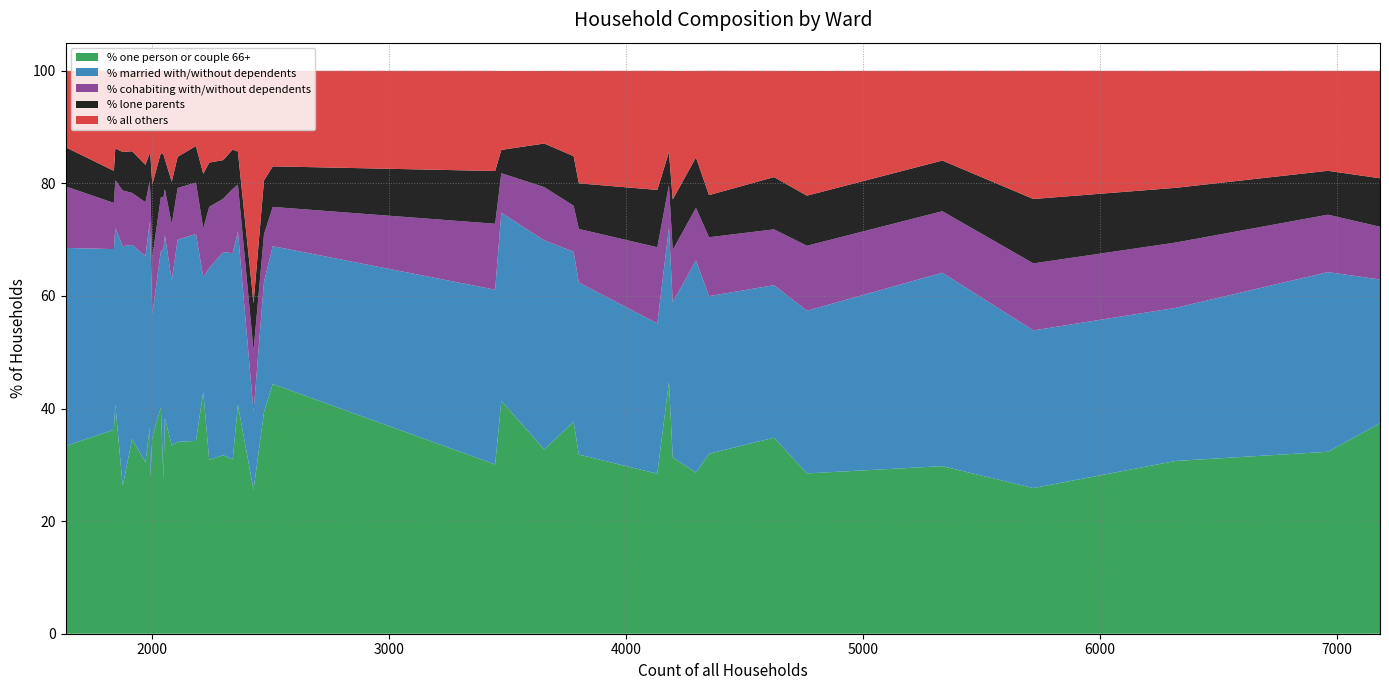

Reading left to right, extract all data points from this chart.

% one person or couple 66+: Beacon Ward=36.6	Beaminster Ward=40.2	Blackmore Vale=30.4	Blandford Ward=28.5	Bridport Ward=37.4	Chalk Valleys Ward=34.1	Charminster St. Mary's Ward=30.9	Chesil Bank Ward=40.8	Chickerell Ward=30.1	Colehill and Wimborne Minster East Ward=32.7	Corfe Mullen Ward=28.6	Cranborne and Alderholt Ward=27.5	Cranborne Chase Ward=26.2	Crossways Ward=33.4	Dorchester East Ward=31.8	Dorchester Poundbury Ward=35.0	Dorchester West Ward=31.3	Eggardon Ward=31.7	Ferndown North Ward=44.8	Ferndown South Ward=37.6	Gillingham Ward=32.3	Hill Forts & Upper Tarrants Ward=34.6	Littlemoor and Preston Ward=34.8	Lyme and Charmouth Ward=44.4	Lytchett Matravers and Upton Ward=29.8	Marshwood Vale Ward=38.3	Melcombe Regis Ward=25.6	Portland Ward=25.9	Puddletown and Lower Winterborne Ward=31.0	Radipole Ward=32.0	Rodwell and Wyke Ward=30.7	Shaftesbury Town Ward=28.4	Sherborne East Ward=43.0	Sherborne Rural Ward=34.2	Sherborne West Ward=39.4	South East Purbeck Ward=36.2	St. Leonards and St. Ives Ward=41.4	Stalbridge and Marnhull Ward=40.7	Stour and Allen Vale Ward=27.9	Sturminster Newton Ward=33.5
% married with/without dependents: Beacon Ward=36.5	Beaminster Ward=27.8	Blackmore Vale=36.6	Blandford Ward=28.9	Bridport Ward=25.5	Chalk Valleys Ward=35.9	Charminster St. Mary's Ward=34.1	Chesil Bank Ward=31.3	Chickerell Ward=31.1	Colehill and Wimborne Minster East Ward=37.1	Corfe Mullen Ward=37.7	Cranborne and Alderholt Ward=40.7	Cranborne Chase Ward=42.6	Crossways Ward=35.2	Dorchester East Ward=30.6	Dorchester Poundbury Ward=21.8	Dorchester West Ward=27.6	Eggardon Ward=36.1	Ferndown North Ward=27.4	Ferndown South Ward=30.2	Gillingham Ward=31.9	Hill Forts & Upper Tarrants Ward=34.5	Littlemoor and Preston Ward=27.1	Lyme and Charmouth Ward=24.5	Lytchett Matravers and Upton Ward=34.4	Marshwood Vale Ward=32.5	Melcombe Regis Ward=13.8	Portland Ward=28.0	Puddletown and Lower Winterborne Ward=36.6	Radipole Ward=28.0	Rodwell and Wyke Ward=27.2	Shaftesbury Town Ward=26.7	Sherborne East Ward=20.3	Sherborne Rural Ward=36.8	Sherborne West Ward=23.1	South East Purbeck Ward=32.1	St. Leonards and St. Ives Ward=33.4	Stalbridge and Marnhull Ward=30.8	Stour and Allen Vale Ward=41.8	Sturminster Newton Ward=29.3
% cohabiting with/without dependents: Beacon Ward=7.2	Beaminster Ward=9.6	Blackmore Vale=9.6	Blandford Ward=11.5	Bridport Ward=9.4	Chalk Valleys Ward=9.2	Charminster St. Mary's Ward=10.9	Chesil Bank Ward=8.5	Chickerell Ward=11.7	Colehill and Wimborne Minster East Ward=9.5	Corfe Mullen Ward=9.3	Cranborne and Alderholt Ward=9.4	Cranborne Chase Ward=9.9	Crossways Ward=10.9	Dorchester East Ward=9.5	Dorchester Poundbury Ward=10.1	Dorchester West Ward=9.3	Eggardon Ward=9.5	Ferndown North Ward=7.6	Ferndown South Ward=8.2	Gillingham Ward=10.2	Hill Forts & Upper Tarrants Ward=9.2	Littlemoor and Preston Ward=9.9	Lyme and Charmouth Ward=7.0	Lytchett Matravers and Upton Ward=10.9	Marshwood Vale Ward=8.2	Melcombe Regis Ward=10.9	Portland Ward=11.9	Puddletown and Lower Winterborne Ward=11.4	Radipole Ward=10.5	Rodwell and Wyke Ward=11.6	Shaftesbury Town Ward=13.5	Sherborne East Ward=8.7	Sherborne Rural Ward=9.1	Sherborne West Ward=8.4	South East Purbeck Ward=8.2	St. Leonards and St. Ives Ward=7.0	Stalbridge and Marnhull Ward=8.3	Stour and Allen Vale Ward=8.3	Sturminster Newton Ward=10.0
% lone parents: Beacon Ward=5.0	Beaminster Ward=7.8	Blackmore Vale=6.6	Blandford Ward=8.9	Bridport Ward=8.6	Chalk Valleys Ward=5.5	Charminster St. Mary's Ward=7.8	Chesil Bank Ward=5.7	Chickerell Ward=9.4	Colehill and Wimborne Minster East Ward=7.7	Corfe Mullen Ward=9.0	Cranborne and Alderholt Ward=7.6	Cranborne Chase Ward=6.8	Crossways Ward=7.0	Dorchester East Ward=8.1	Dorchester Poundbury Ward=13.0	Dorchester West Ward=9.0	Eggardon Ward=6.9	Ferndown North Ward=5.9	Ferndown South Ward=8.8	Gillingham Ward=7.8	Hill Forts & Upper Tarrants Ward=7.4	Littlemoor and Preston Ward=9.3	Lyme and Charmouth Ward=7.2	Lytchett Matravers and Upton Ward=9.0	Marshwood Vale Ward=5.3	Melcombe Regis Ward=8.3	Portland Ward=11.4	Puddletown and Lower Winterborne Ward=7.0	Radipole Ward=7.5	Rodwell and Wyke Ward=9.7	Shaftesbury Town Ward=10.2	Sherborne East Ward=9.7	Sherborne Rural Ward=6.5	Sherborne West Ward=9.6	South East Purbeck Ward=5.7	St. Leonards and St. Ives Ward=4.1	Stalbridge and Marnhull Ward=5.9	Stour and Allen Vale Ward=6.9	Sturminster Newton Ward=7.5
% all others: Beacon Ward=14.7	Beaminster Ward=14.6	Blackmore Vale=16.7	Blandford Ward=22.2	Bridport Ward=19.1	Chalk Valleys Ward=15.3	Charminster St. Mary's Ward=16.3	Chesil Bank Ward=13.8	Chickerell Ward=17.8	Colehill and Wimborne Minster East Ward=12.9	Corfe Mullen Ward=15.4	Cranborne and Alderholt Ward=14.8	Cranborne Chase Ward=14.4	Crossways Ward=13.6	Dorchester East Ward=20.0	Dorchester Poundbury Ward=20.2	Dorchester West Ward=22.8	Eggardon Ward=15.9	Ferndown North Ward=14.4	Ferndown South Ward=15.2	Gillingham Ward=17.8	Hill Forts & Upper Tarrants Ward=14.3	Littlemoor and Preston Ward=18.9	Lyme and Charmouth Ward=17.0	Lytchett Matravers and Upton Ward=15.9	Marshwood Vale Ward=15.7	Melcombe Regis Ward=41.3	Portland Ward=22.8	Puddletown and Lower Winterborne Ward=14.0	Radipole Ward=22.1	Rodwell and Wyke Ward=20.8	Shaftesbury Town Ward=21.2	Sherborne East Ward=18.3	Sherborne Rural Ward=13.3	Sherborne West Ward=19.5	South East Purbeck Ward=17.8	St. Leonards and St. Ives Ward=14.0	Stalbridge and Marnhull Ward=14.3	Stour and Allen Vale Ward=15.1	Sturminster Newton Ward=19.7